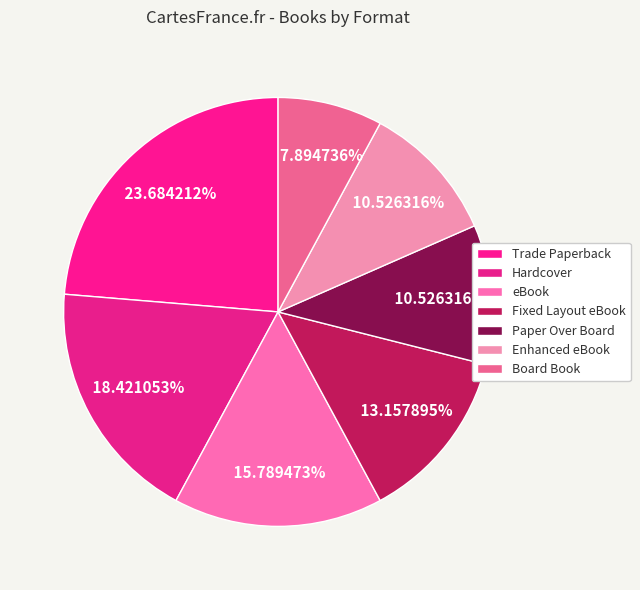

To the nearest percent, what is the average slice percentage?

14%